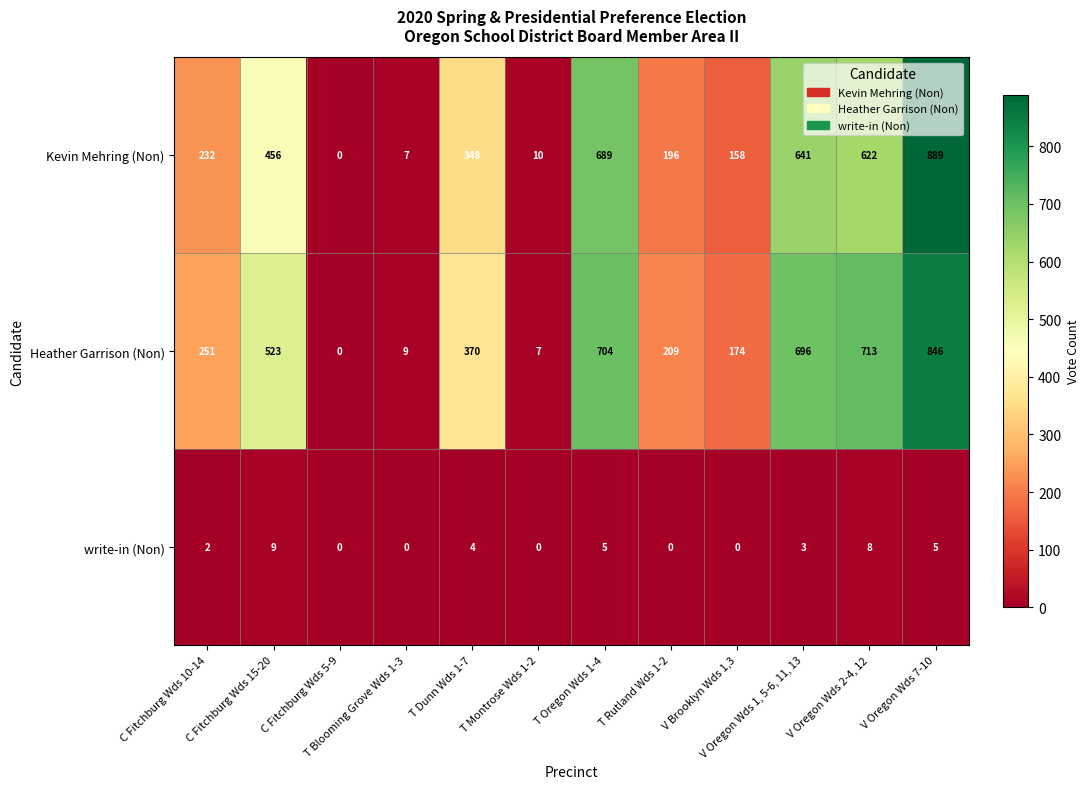

At how many categories does at least one series exceed 187?

8